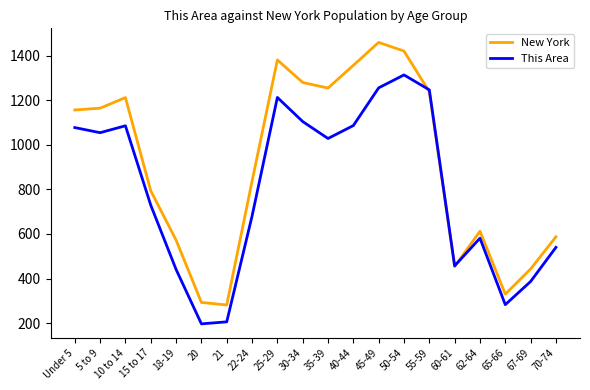

Which category has the highest value across all series?

45-49